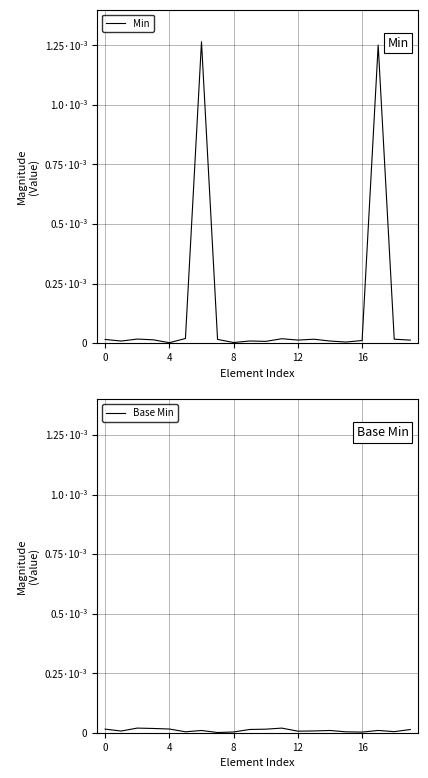

Which category has the highest value in the Min series?

6